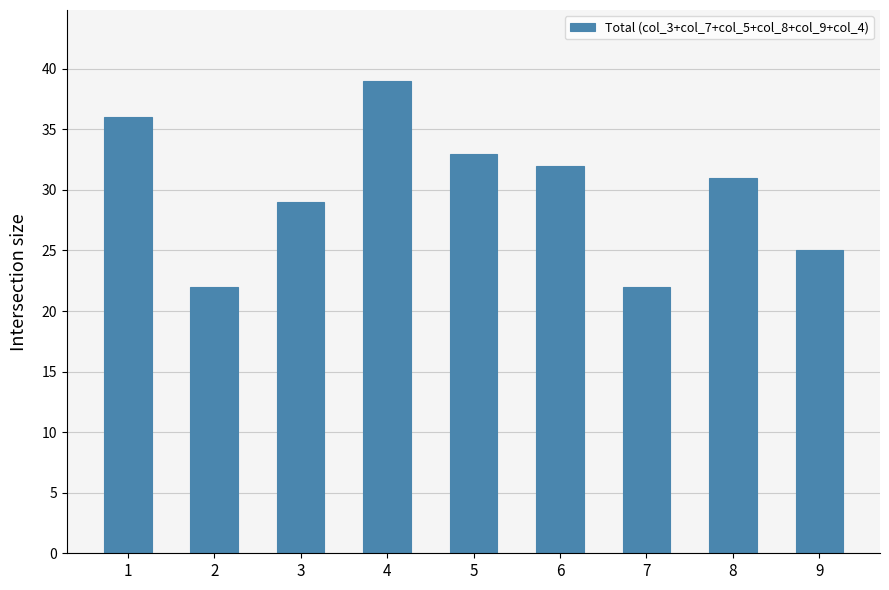

What is the greatest value displayed?

39